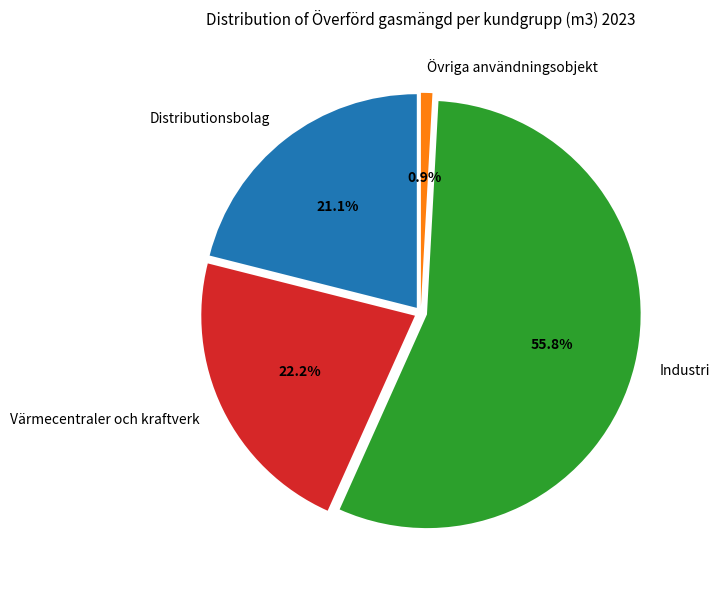

Which category has the smallest portion of the pie?

Övriga användningsobjekt